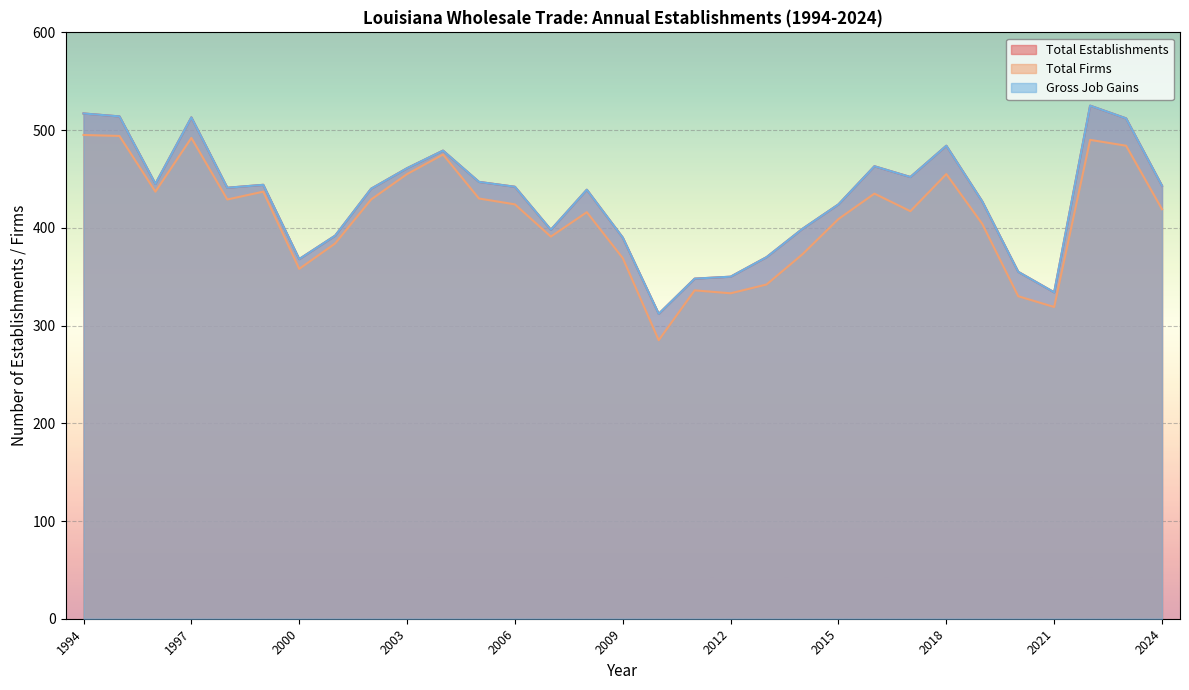

In Total Establishments, how many points are higher than both neighbors (excluding endpoints)?

7